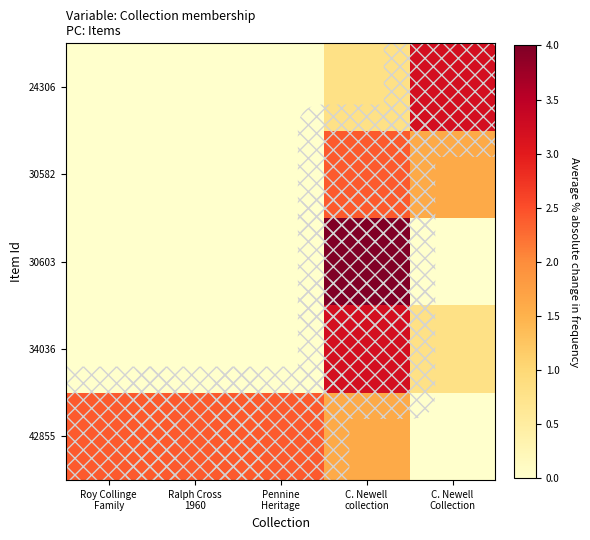

Which has a higher value, Ralph Cross
1960 or Pennine
Heritage?

Ralph Cross
1960